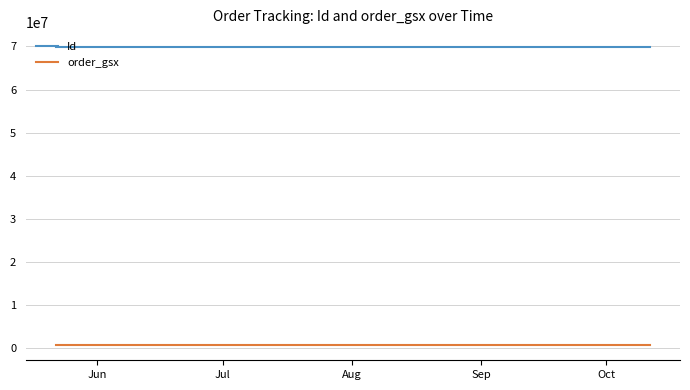

List the series in order of their peak value, highest first.

Id, order_gsx